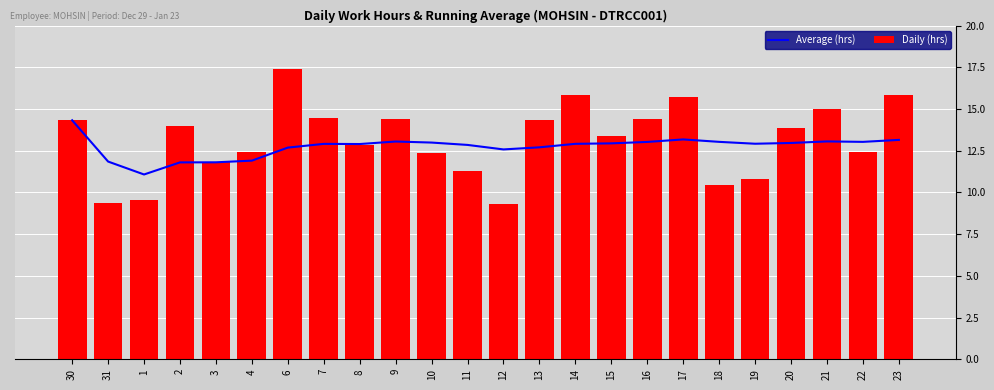

Rank the series by their average value, from lowest to highest.

Average (hrs), Daily (hrs)